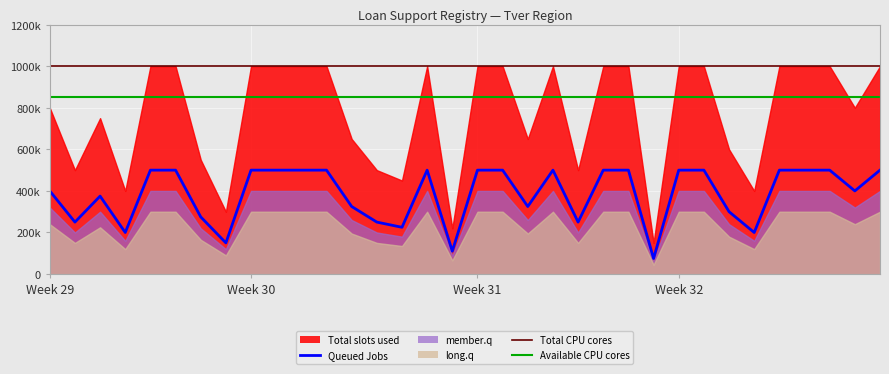

Between 33 and 17, which is larger?

33